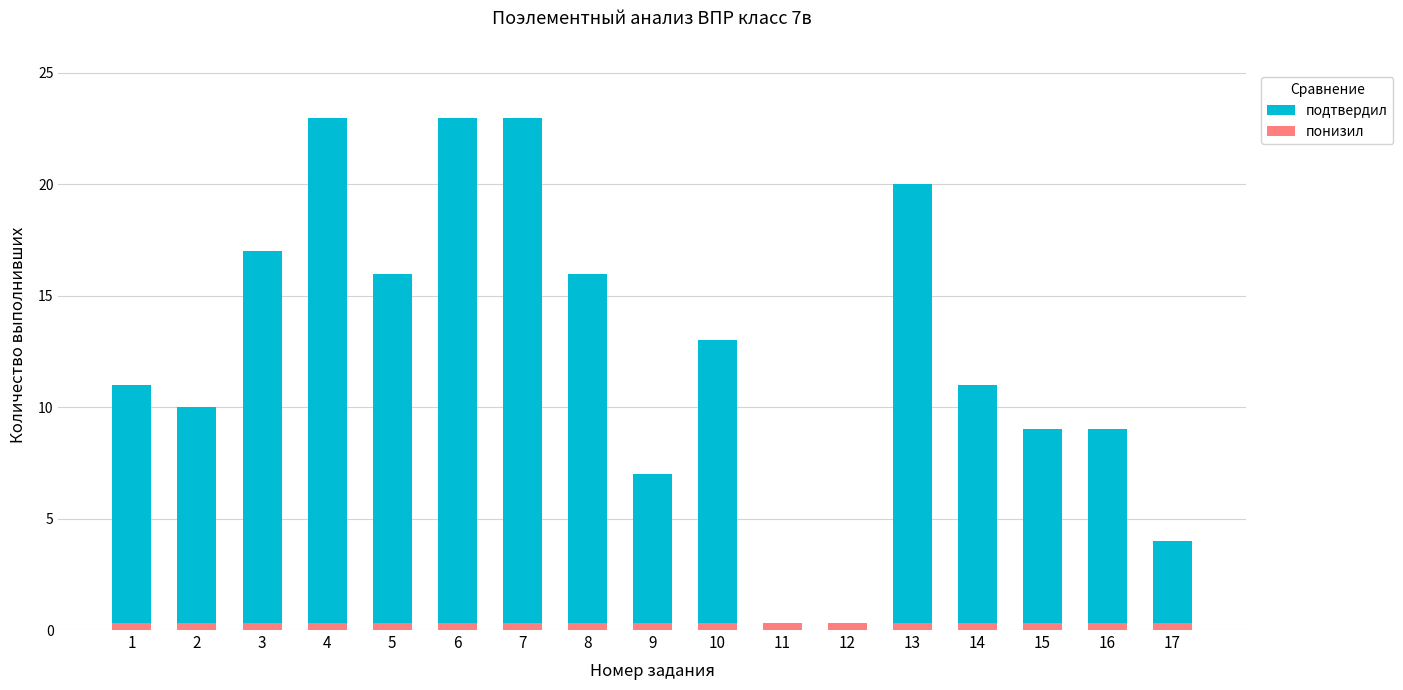

Are the bars horizontal?

No